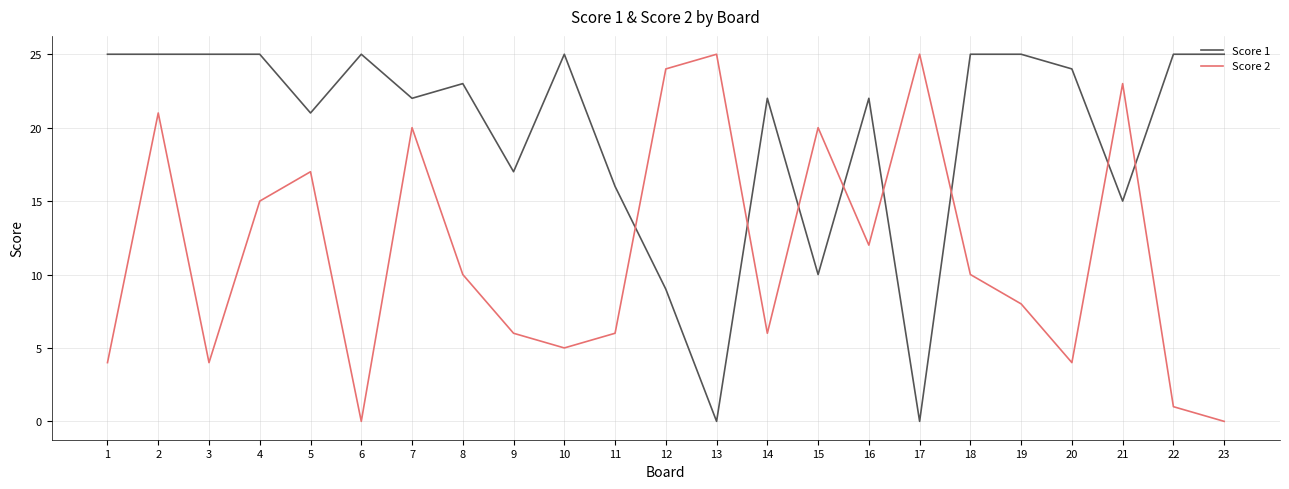

What is the difference between the highest and lowest values at 13?

25